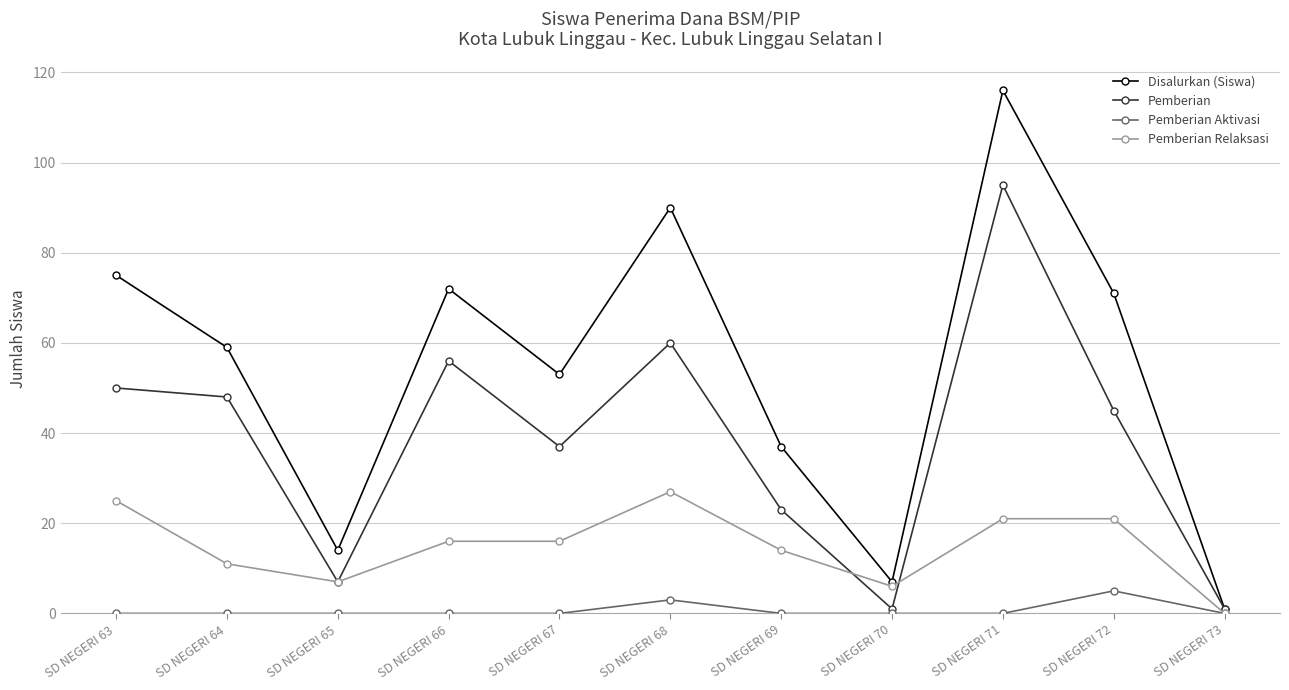

Which label corresponds to the largest value in the chart?

SD NEGERI 71